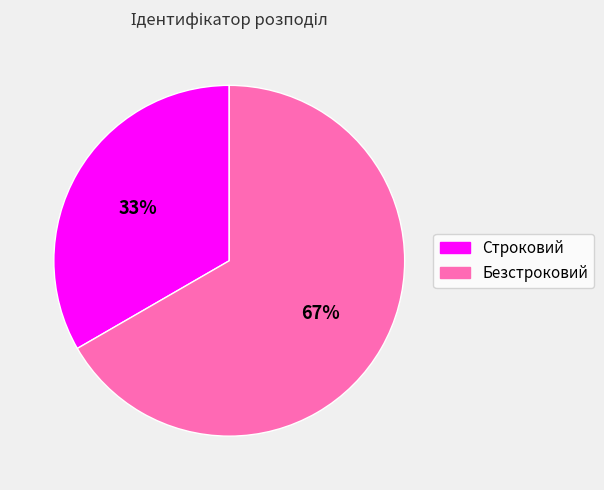

Between Строковий and Безстроковий, which is larger?

Безстроковий